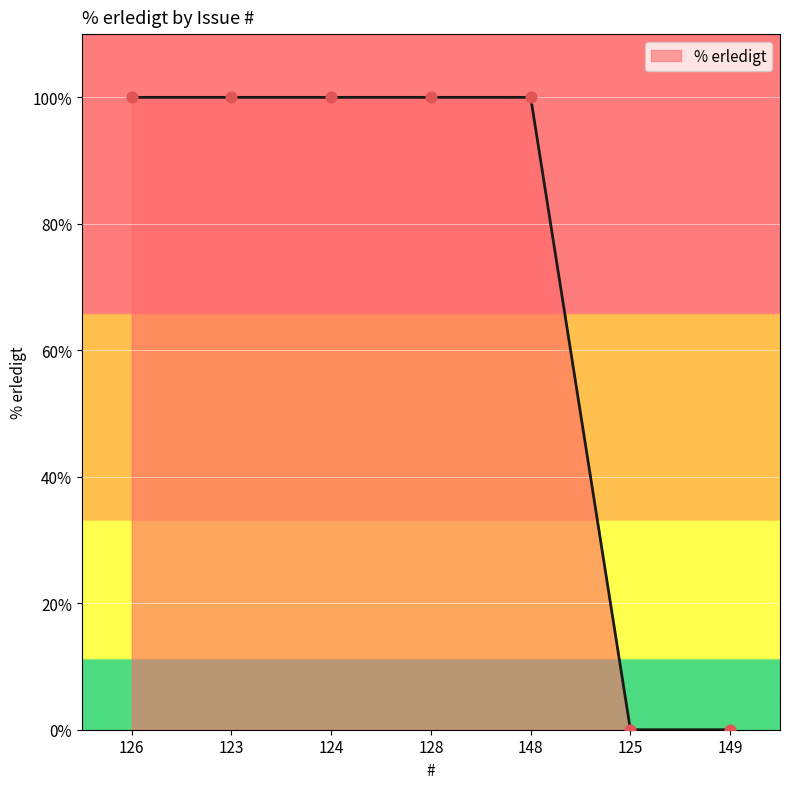

Between 124 and 125, which is larger?

124